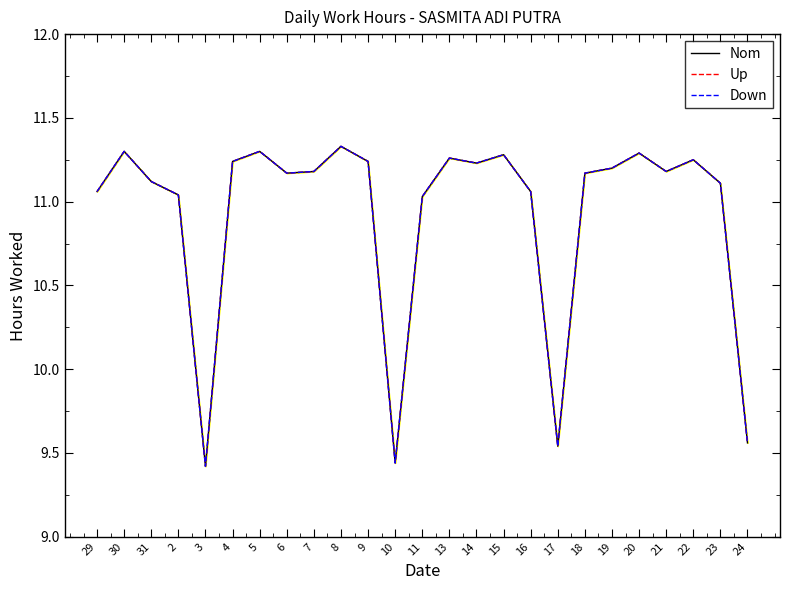

How many interior local peaks does the Up series have?

7